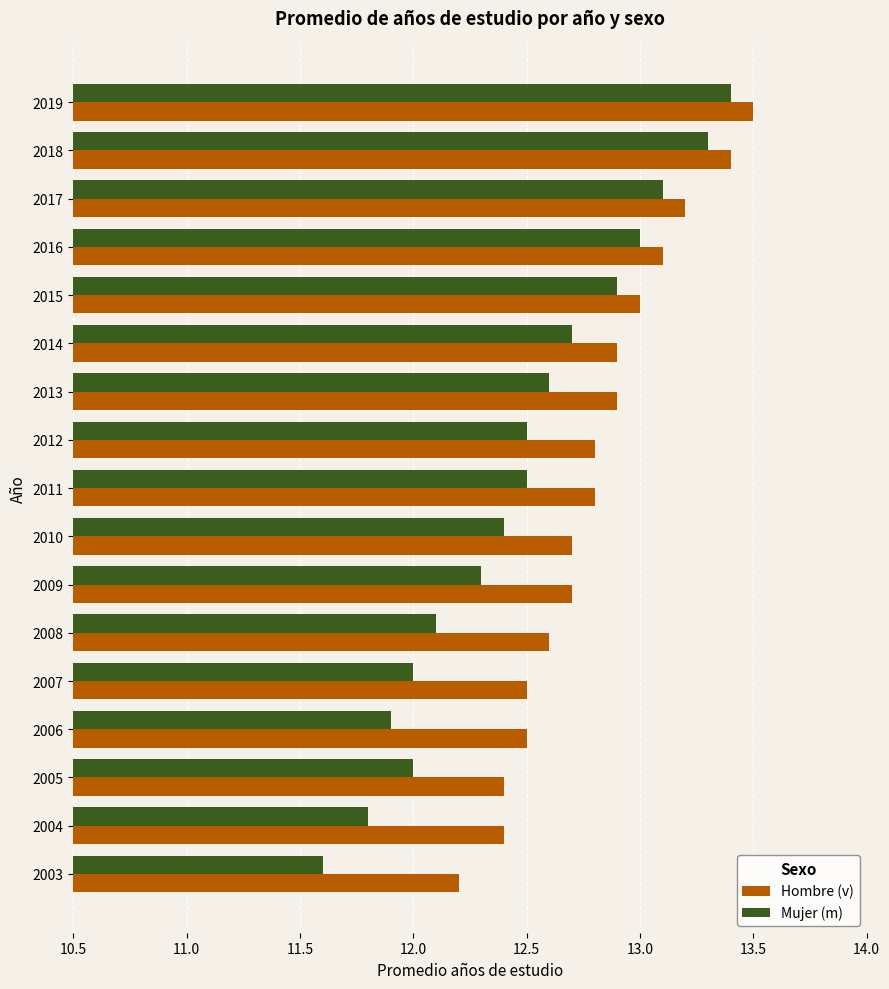

What is the difference between the maximum and second lowest values in the Hombre (v) series?

1.1